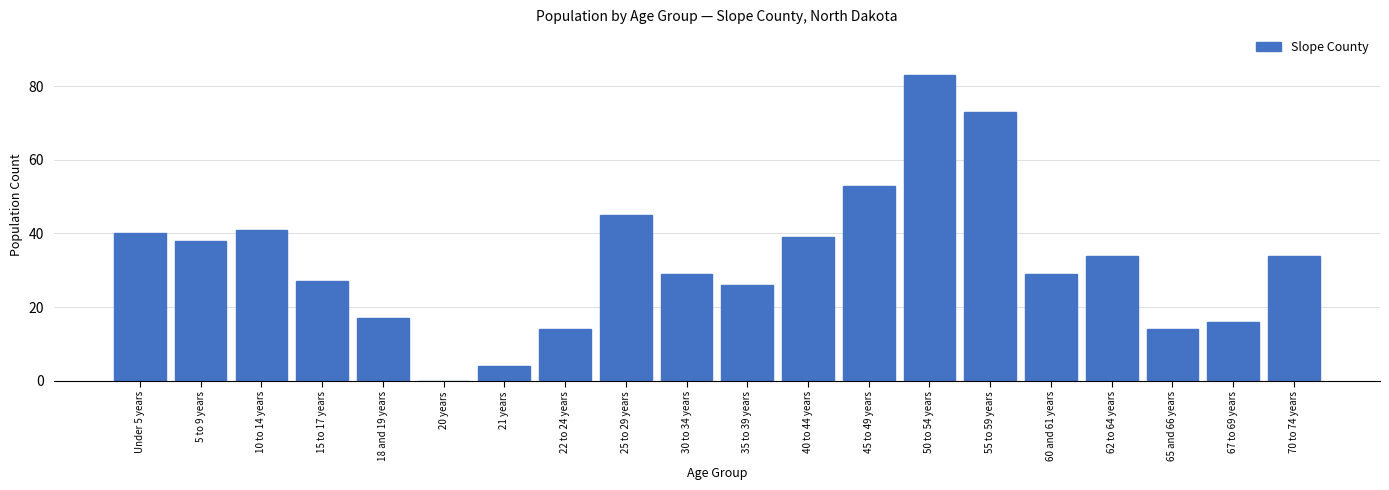

Reading left to right, list all the values displayed in this chart.

Under 5 years=40	5 to 9 years=38	10 to 14 years=41	15 to 17 years=27	18 and 19 years=17	20 years=0	21 years=4	22 to 24 years=14	25 to 29 years=45	30 to 34 years=29	35 to 39 years=26	40 to 44 years=39	45 to 49 years=53	50 to 54 years=83	55 to 59 years=73	60 and 61 years=29	62 to 64 years=34	65 and 66 years=14	67 to 69 years=16	70 to 74 years=34